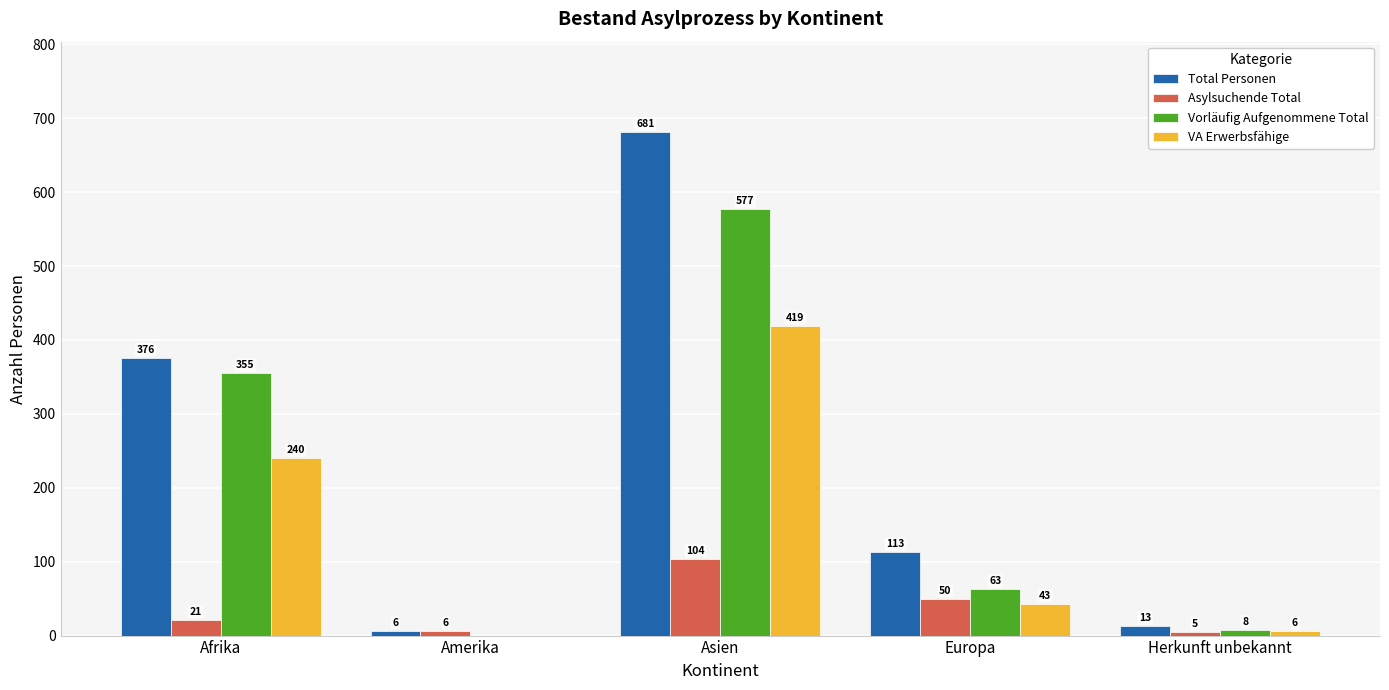

Reading left to right, list all the values displayed in this chart.

Total Personen: 376	6	681	113	13
Asylsuchende Total: 21	6	104	50	5
Vorläufig Aufgenommene Total: 355	0	577	63	8
VA Erwerbsfähige: 240	0	419	43	6